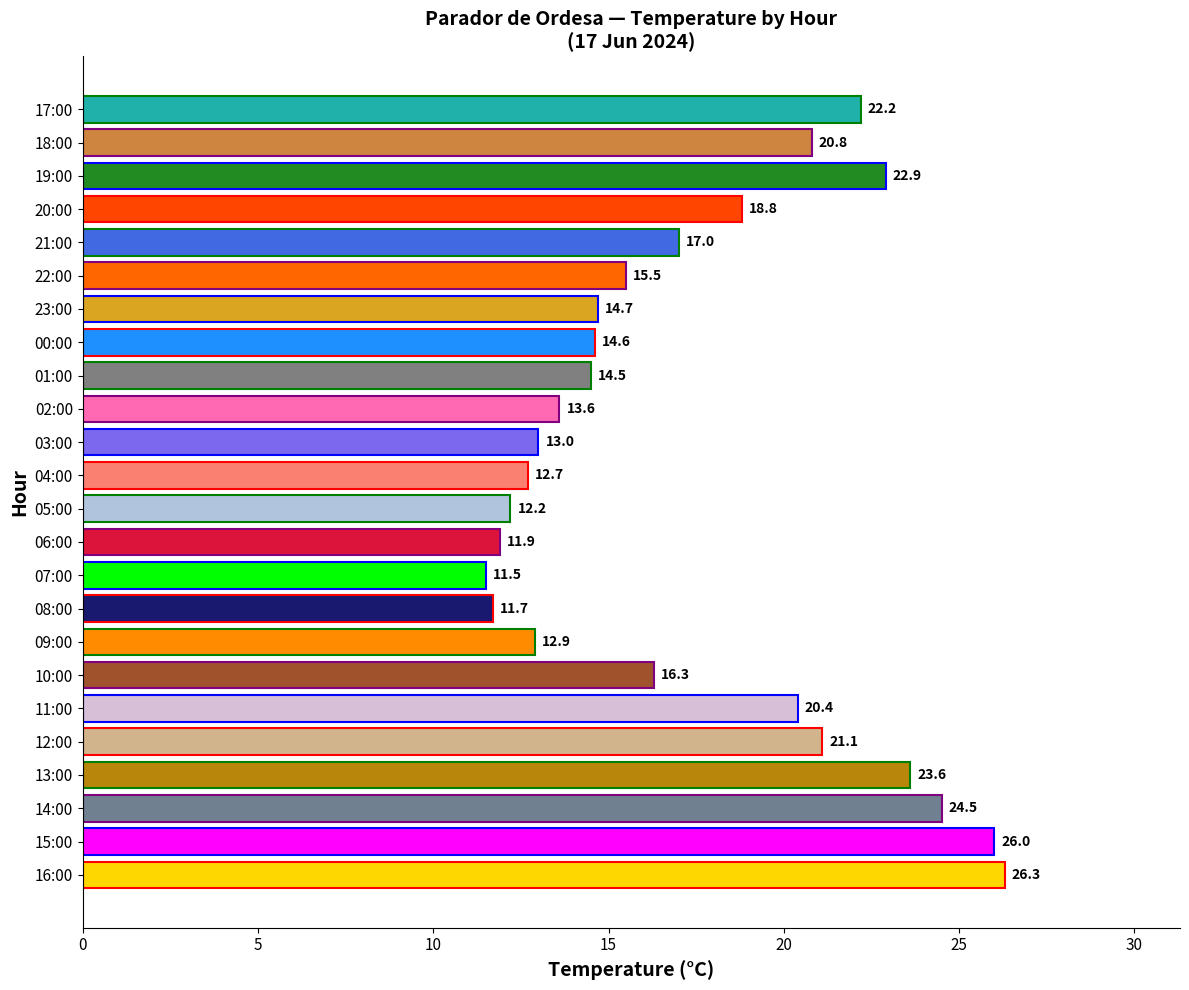

What is the average value?

17.4